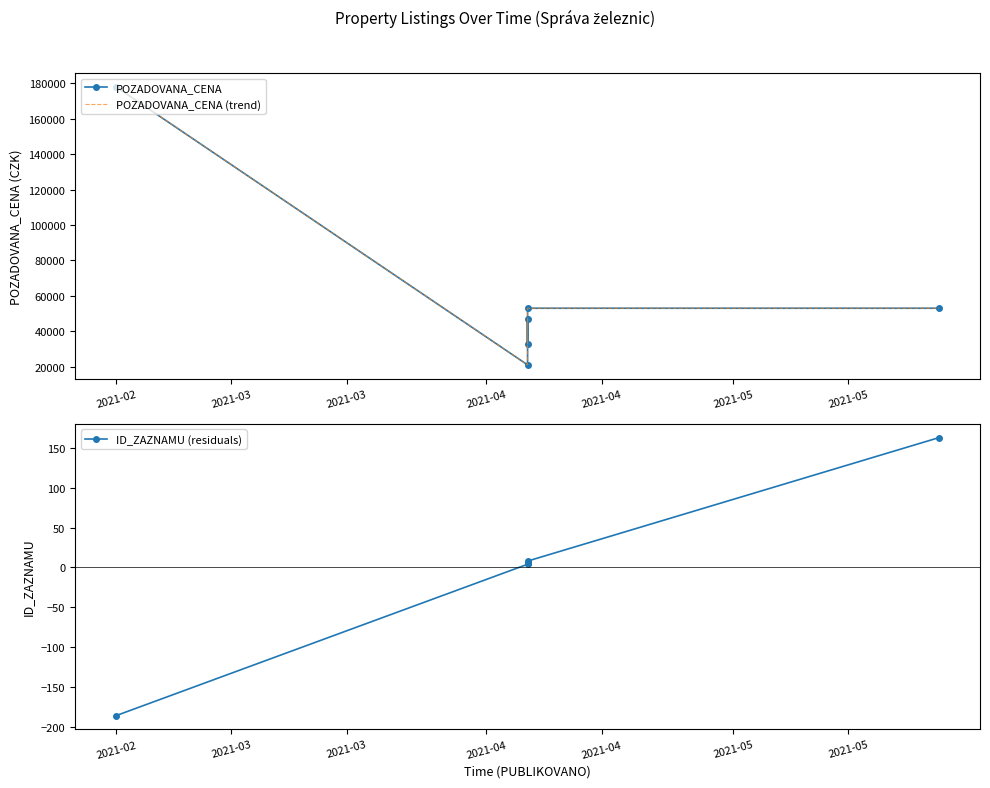

At which category does the chart reach its minimum across all series?

2021-02